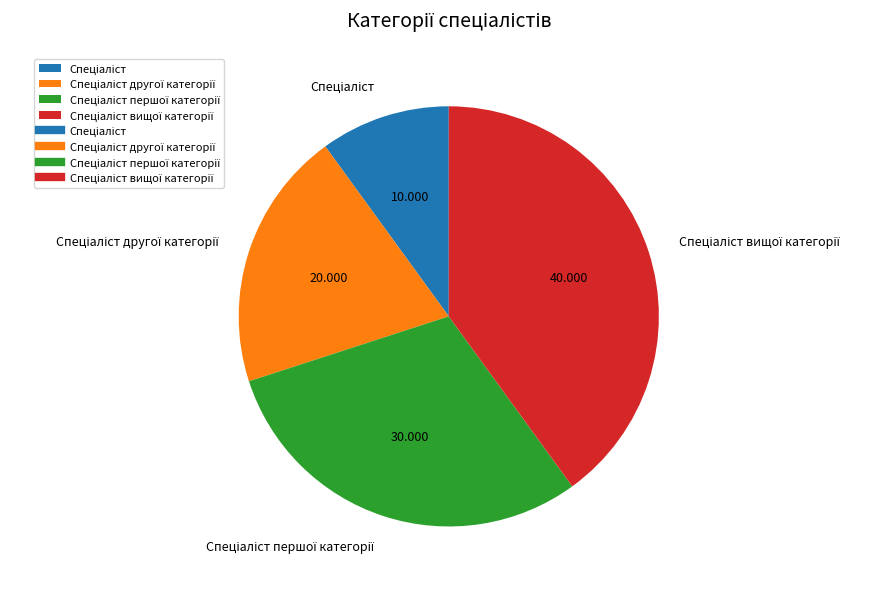

Is there any slice that represents more than half of the pie?

No